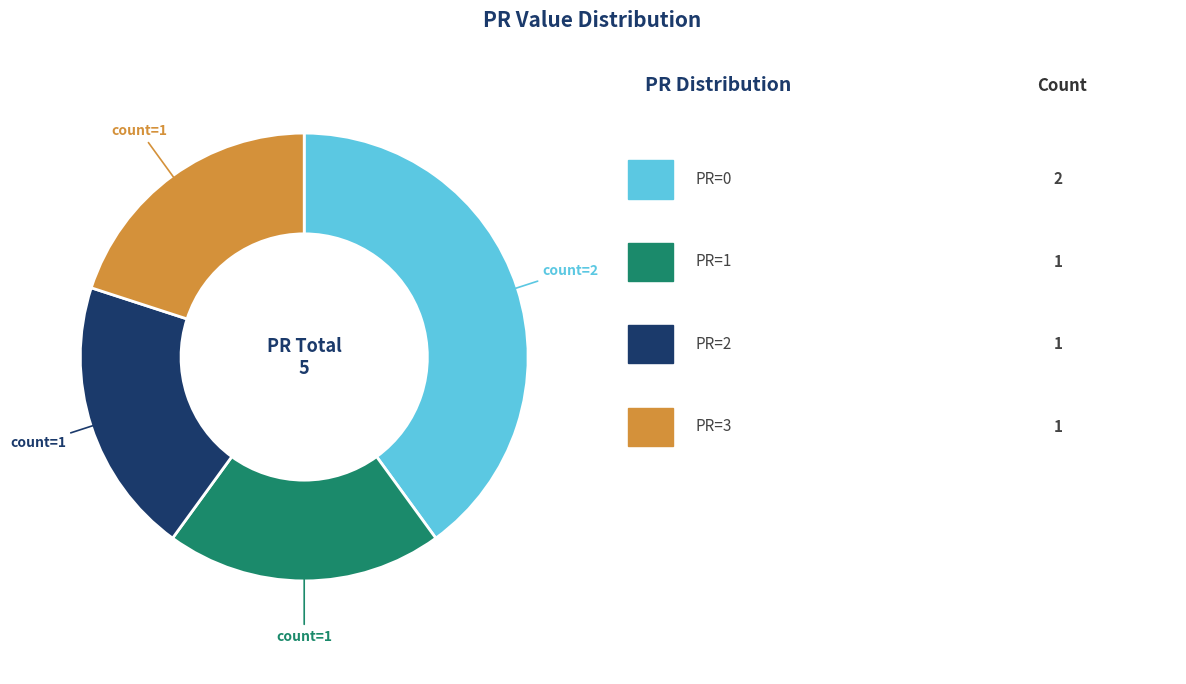

Does any single category account for the majority?

No